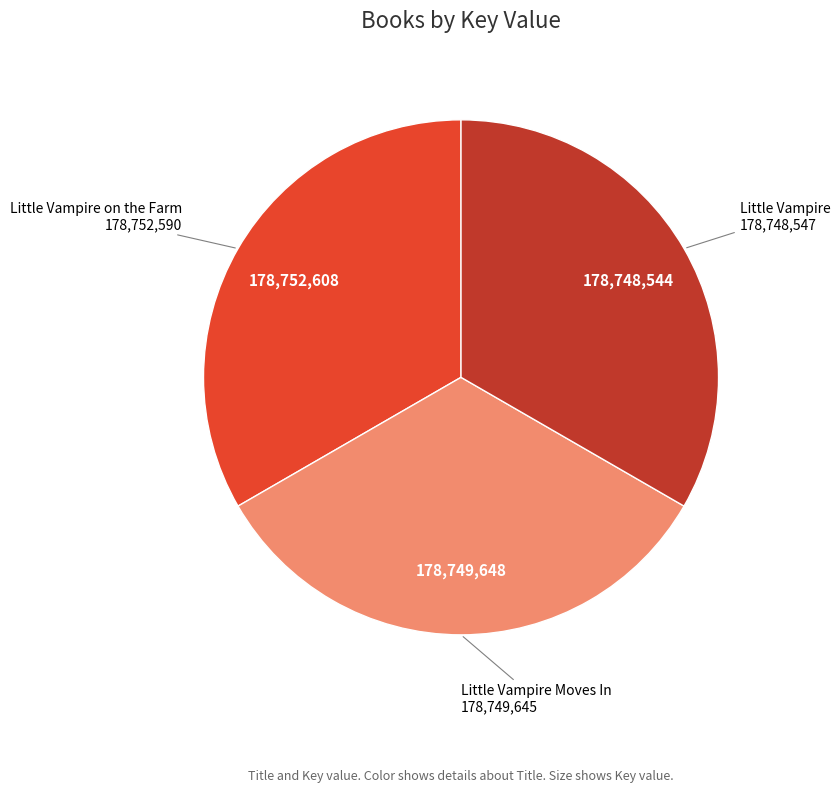

Is there a majority slice in this chart?

No